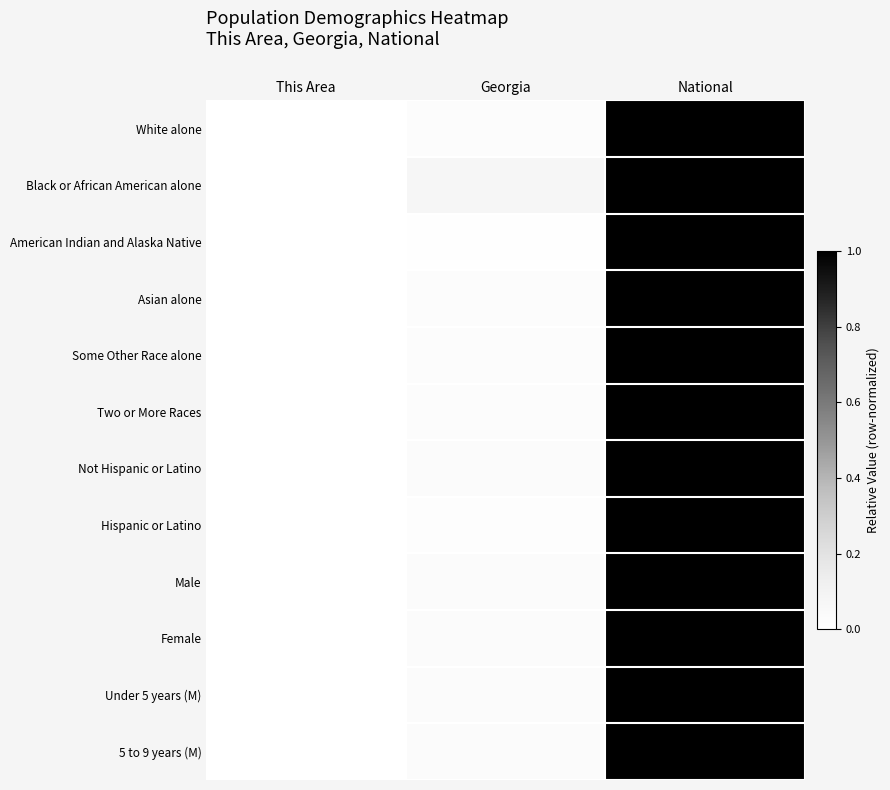

At National, list the series in order from largest to smallest.

White alone, Black or African American alone, American Indian and Alaska Native, Asian alone, Some Other Race alone, Two or More Races, Not Hispanic or Latino, Hispanic or Latino, Male, Female, Under 5 years (M), 5 to 9 years (M)